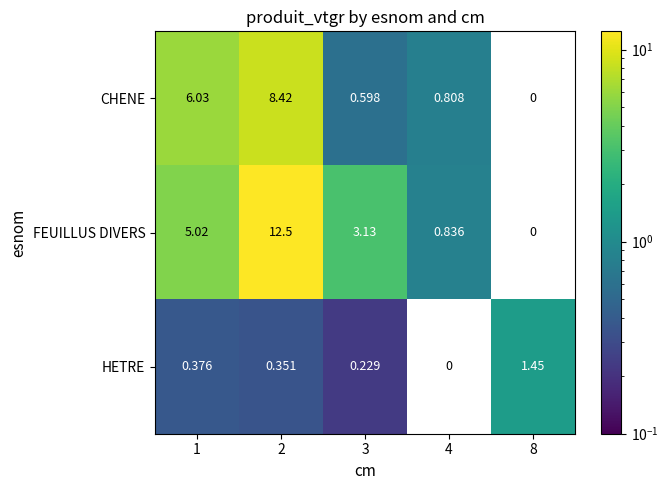

Rank the series at 1 from lowest to highest value.

HETRE, FEUILLUS DIVERS, CHENE